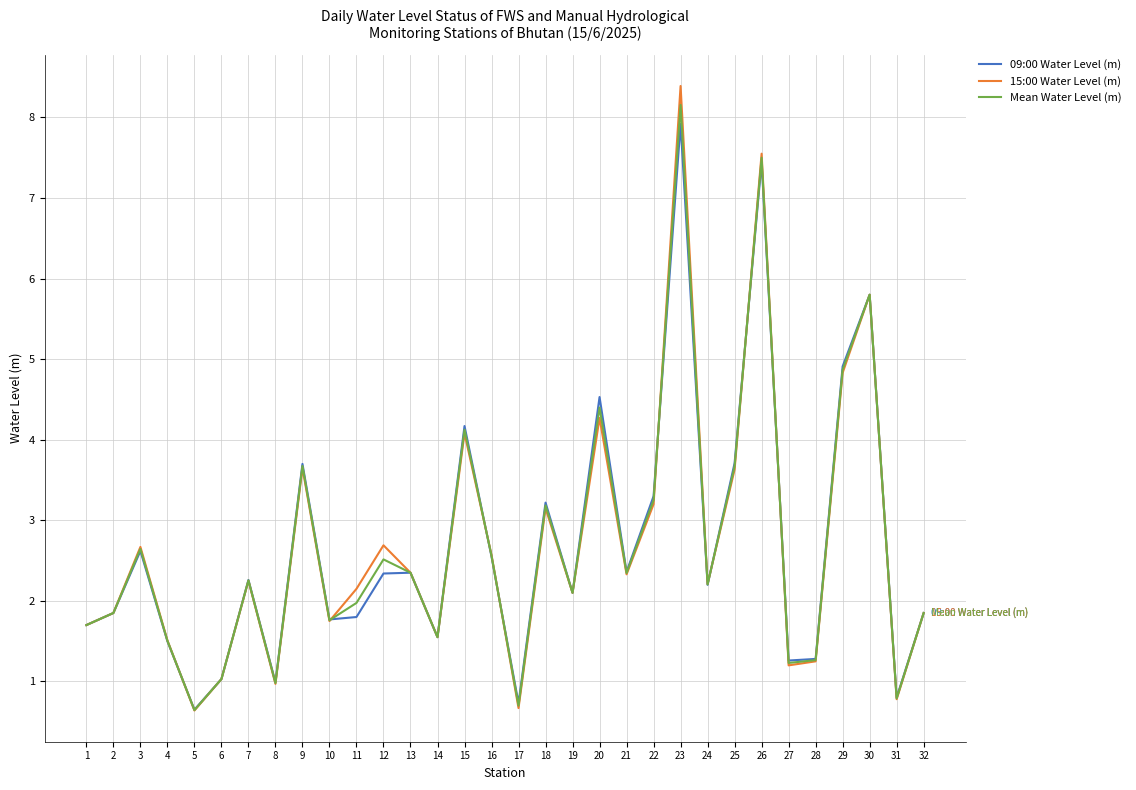

What is the maximum value shown in the chart?

8.4